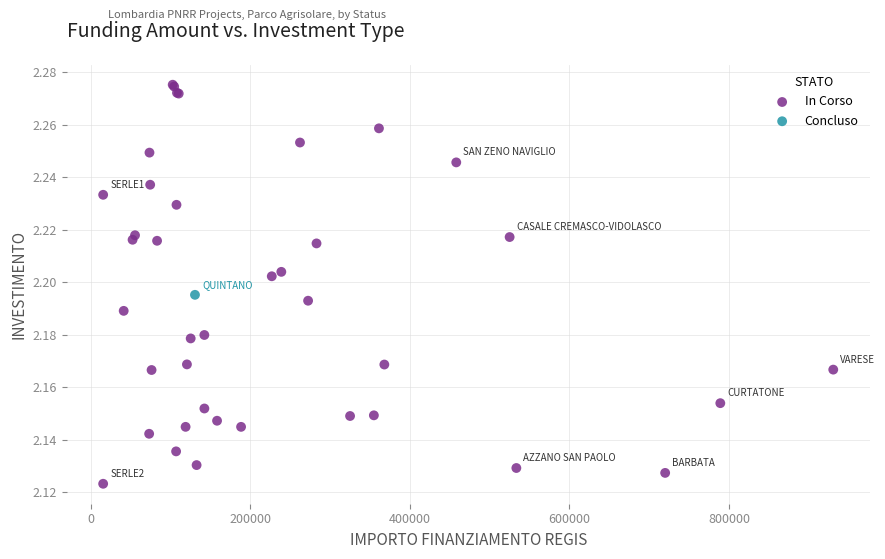

What are all the series names shown in the legend?

In Corso, Concluso